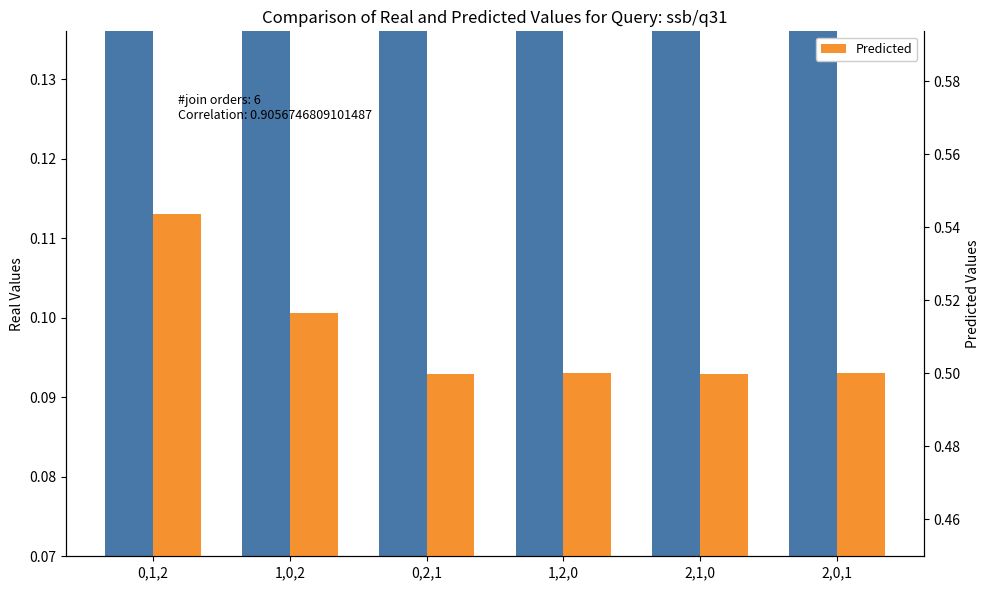

Which category has the lowest value across all series?

0,2,1